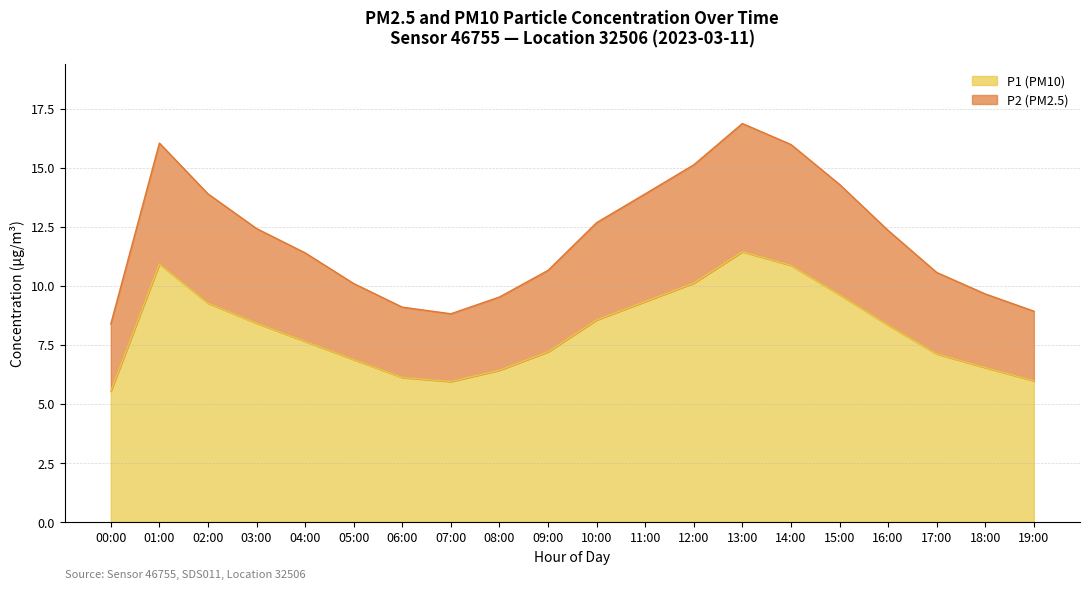

At which label is P1 closest to 8?

16:00